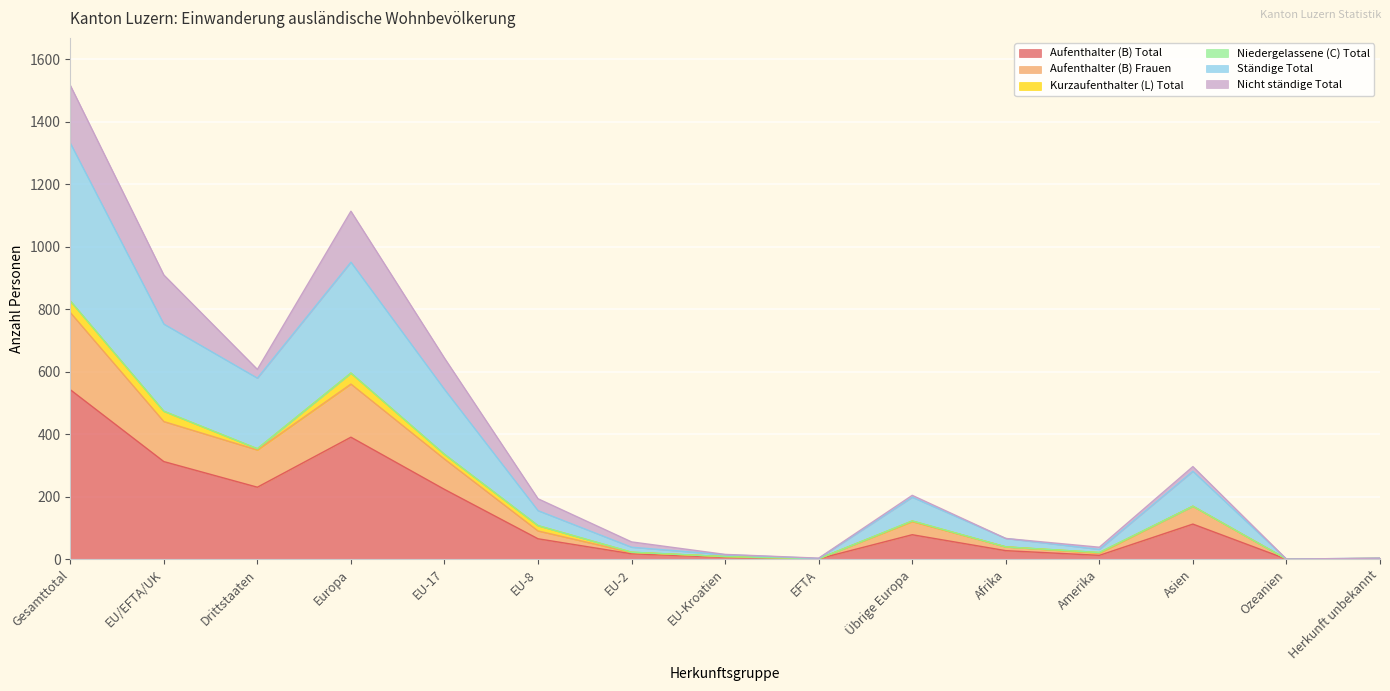

How many positive values does the Aufenthalter (B) Total series have?

14